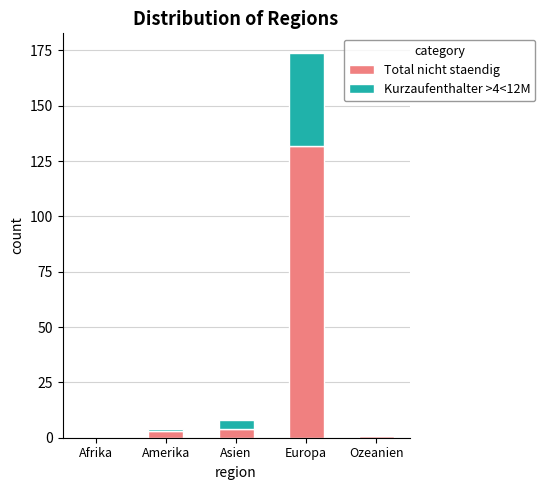

The Total nicht staendig series shows 86 at Afrika. True or false?

False